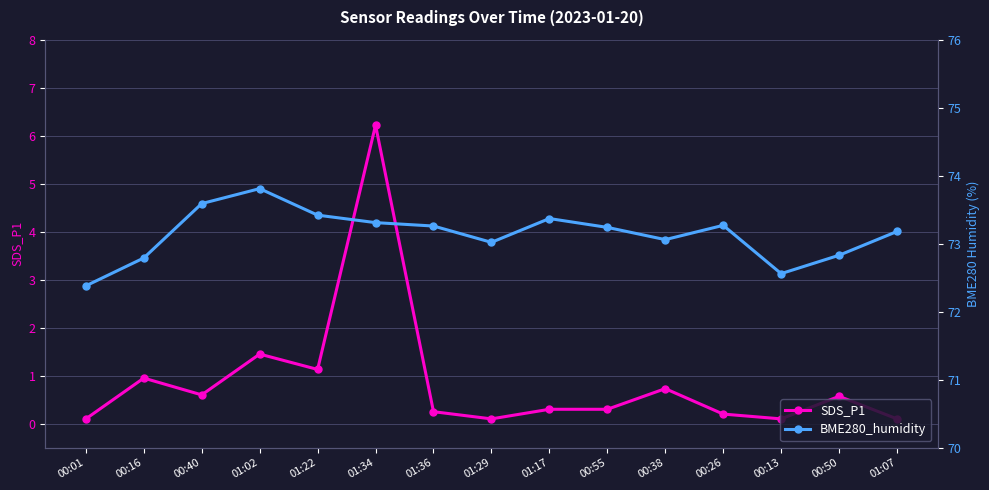

Which has a higher value, 01:29 or 00:40?

00:40